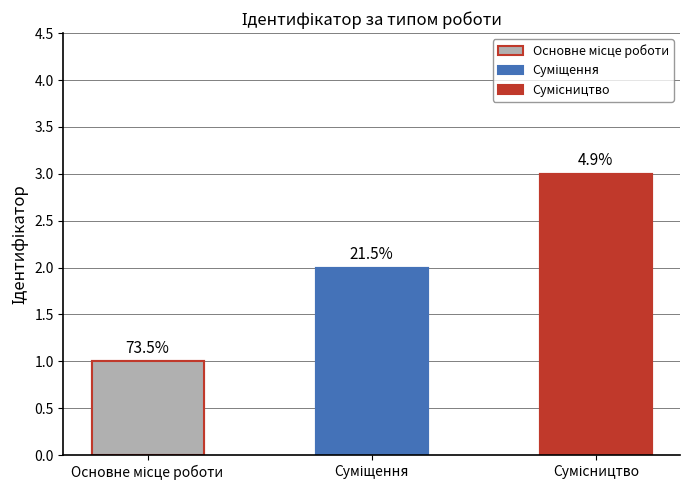

Reading left to right, transcribe all the data shown in this chart.

Основне місце роботи=1	Суміщення=2	Сумісництво=3